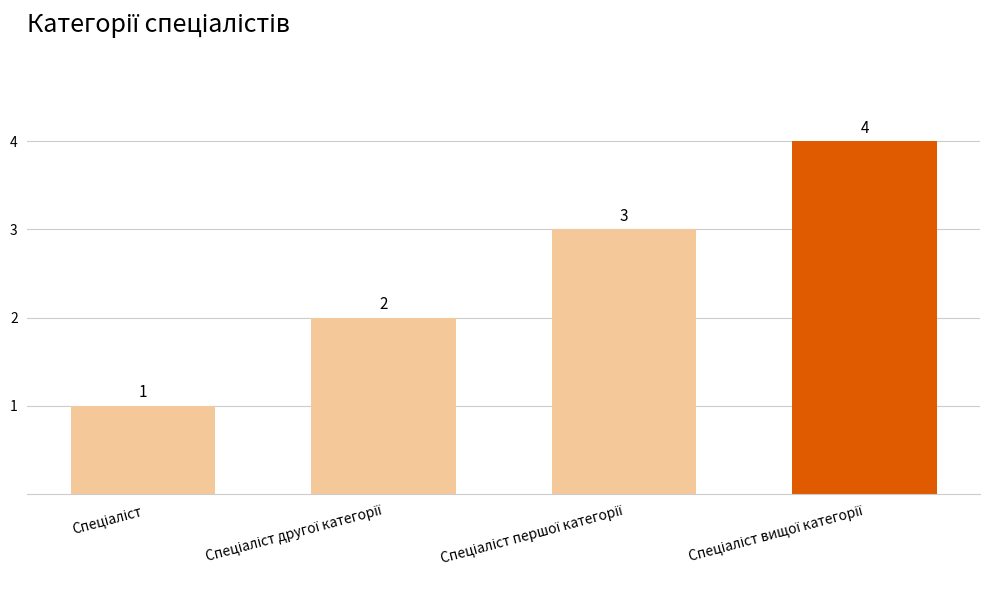

What is the maximum value shown in the chart?

4